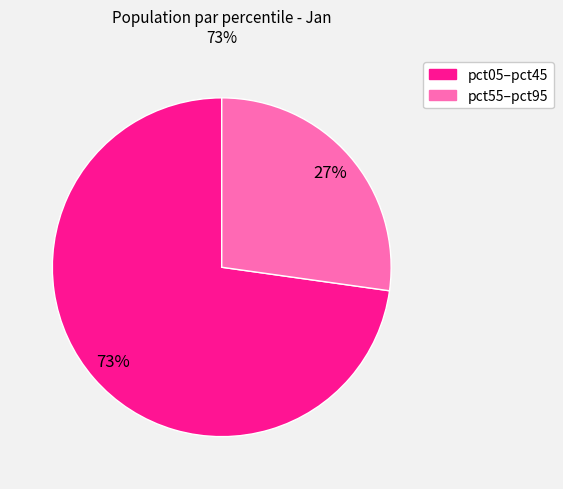

To the nearest percent, what is the average slice percentage?

50%